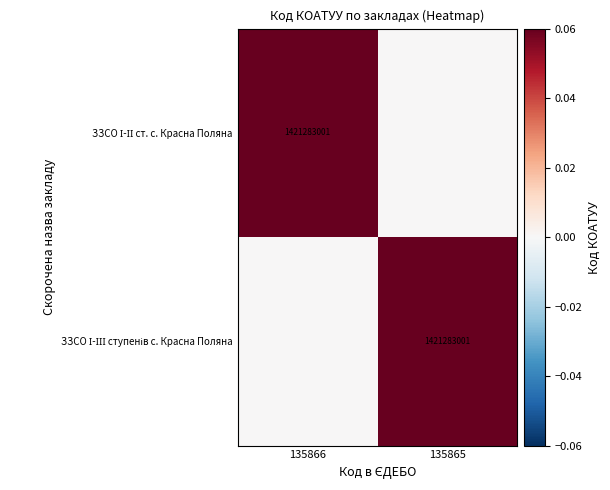

At how many categories does at least one series exceed 0?

2